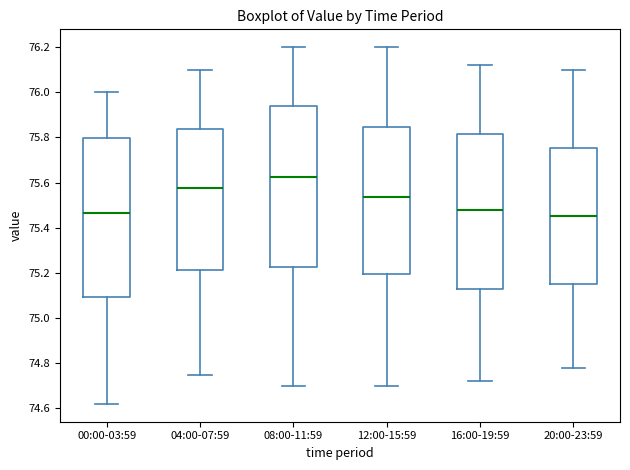

Reading left to right, transcribe this box plot: for each box, give where its median line is, the range the box spans, and where its two whiskers end, as read against the y-axis. The values are not printed on the chart, so give them approximately, as read against the axis.

00:00-03:59: median 75.46, box 75.10 to 75.80, whiskers 74.62 to 76.00
04:00-07:59: median 75.58, box 75.22 to 75.84, whiskers 74.76 to 76.10
08:00-11:59: median 75.62, box 75.22 to 75.94, whiskers 74.70 to 76.20
12:00-15:59: median 75.54, box 75.20 to 75.84, whiskers 74.70 to 76.20
16:00-19:59: median 75.48, box 75.14 to 75.82, whiskers 74.72 to 76.12
20:00-23:59: median 75.46, box 75.16 to 75.76, whiskers 74.78 to 76.10